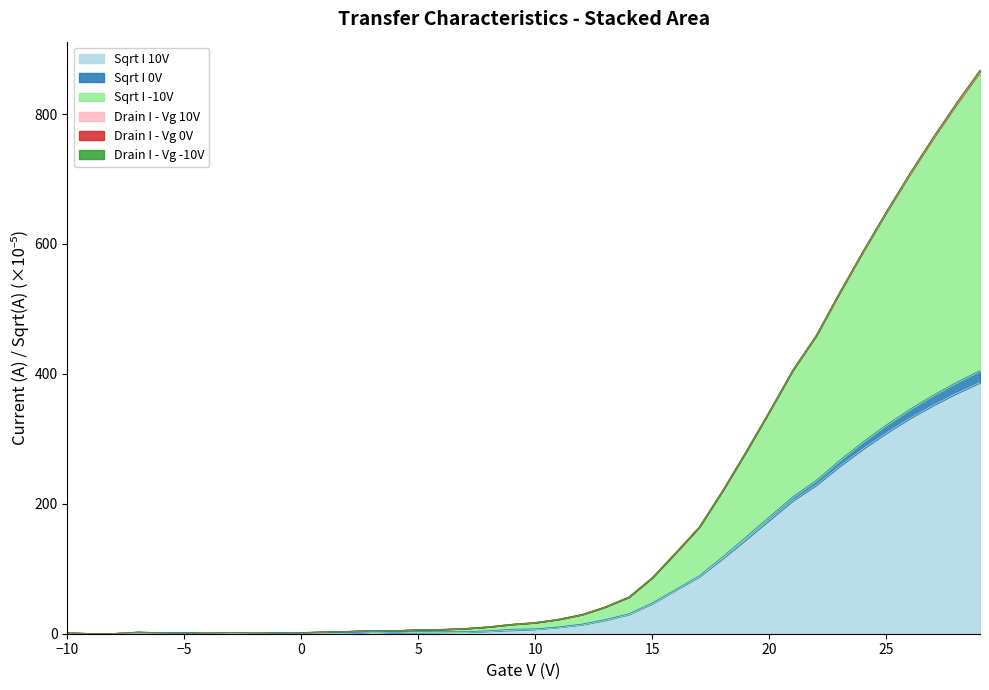

Does the chart have visible grid lines?

No